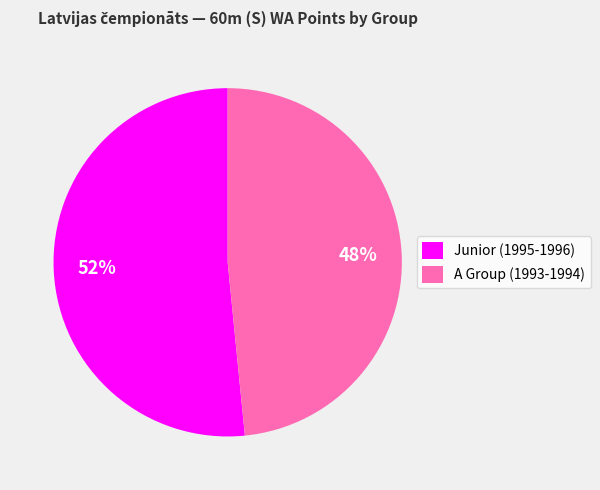

Rank the categories by value from highest to lowest.

Junior (1995-1996), A Group (1993-1994)